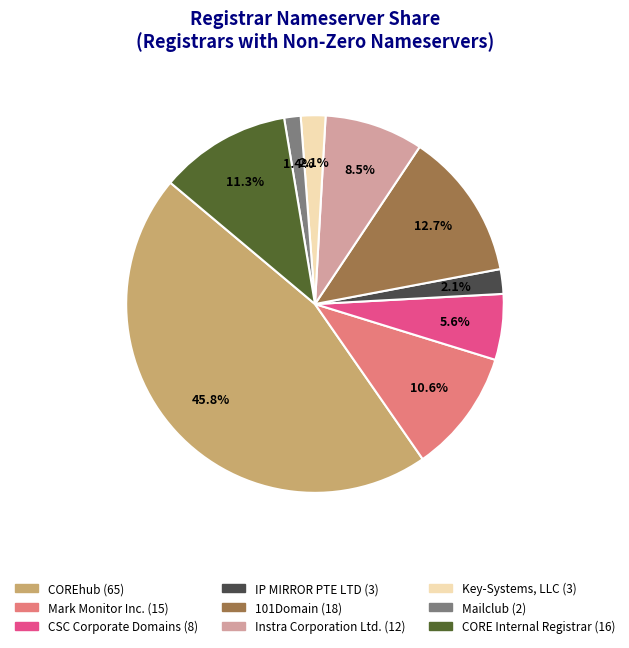

Which category has the biggest portion of the pie?

COREhub